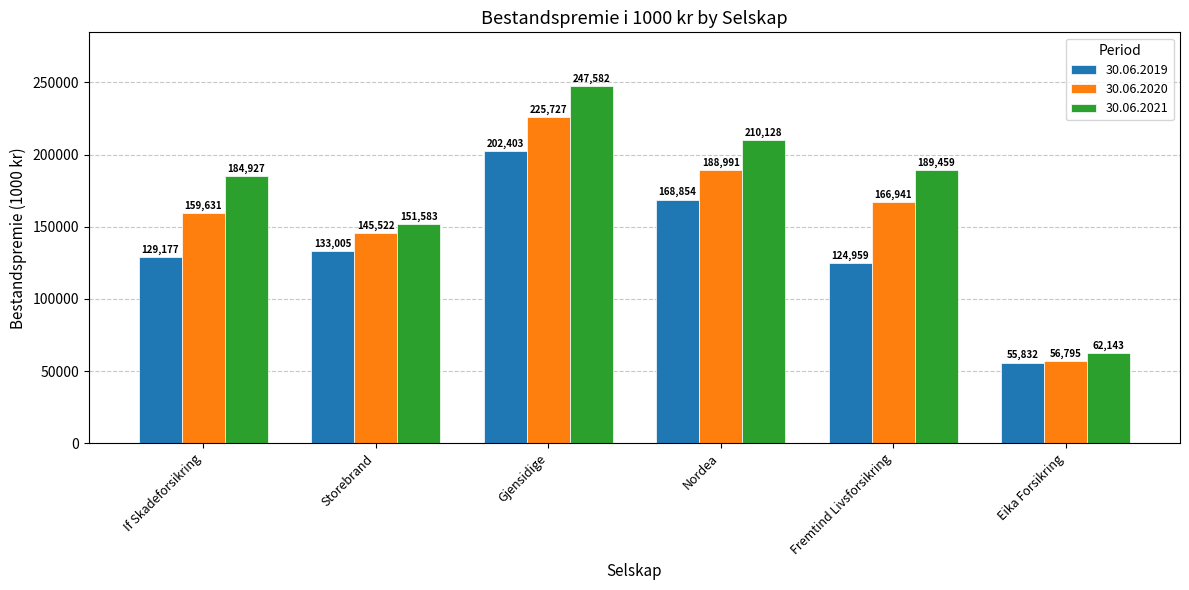

Is it true that 30.06.2019 equals 168854 at Nordea?

True